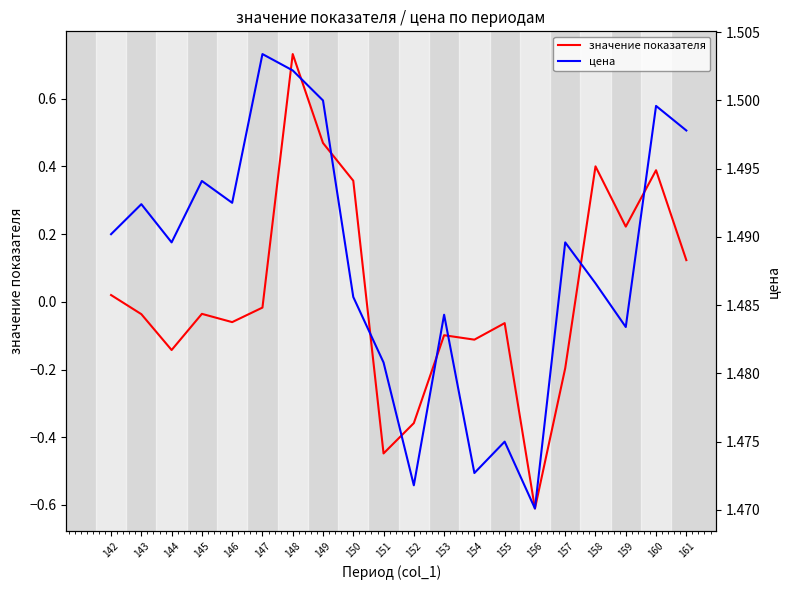

Reading right to left, extract all data points from this chart.

значение показателя: 161=0.1	160=0.4	159=0.2	158=0.4	157=-0.2	156=-0.6	155=-0.1	154=-0.1	153=-0.1	152=-0.4	151=-0.4	150=0.4	149=0.5	148=0.7	147=-0.0	146=-0.1	145=-0.0	144=-0.1	143=-0.0	142=0.0
цена: 161=1.5	160=1.5	159=1.5	158=1.5	157=1.5	156=1.5	155=1.5	154=1.5	153=1.5	152=1.5	151=1.5	150=1.5	149=1.5	148=1.5	147=1.5	146=1.5	145=1.5	144=1.5	143=1.5	142=1.5